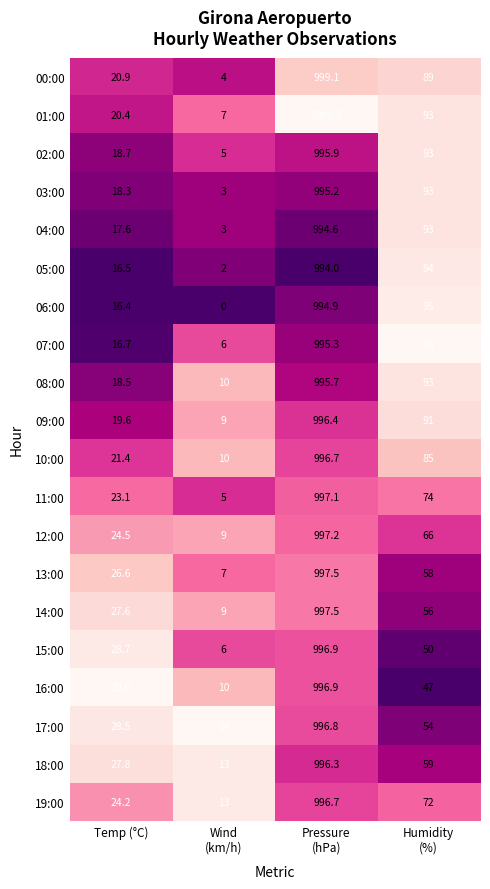

At how many categories does at least one series exceed 0?

4